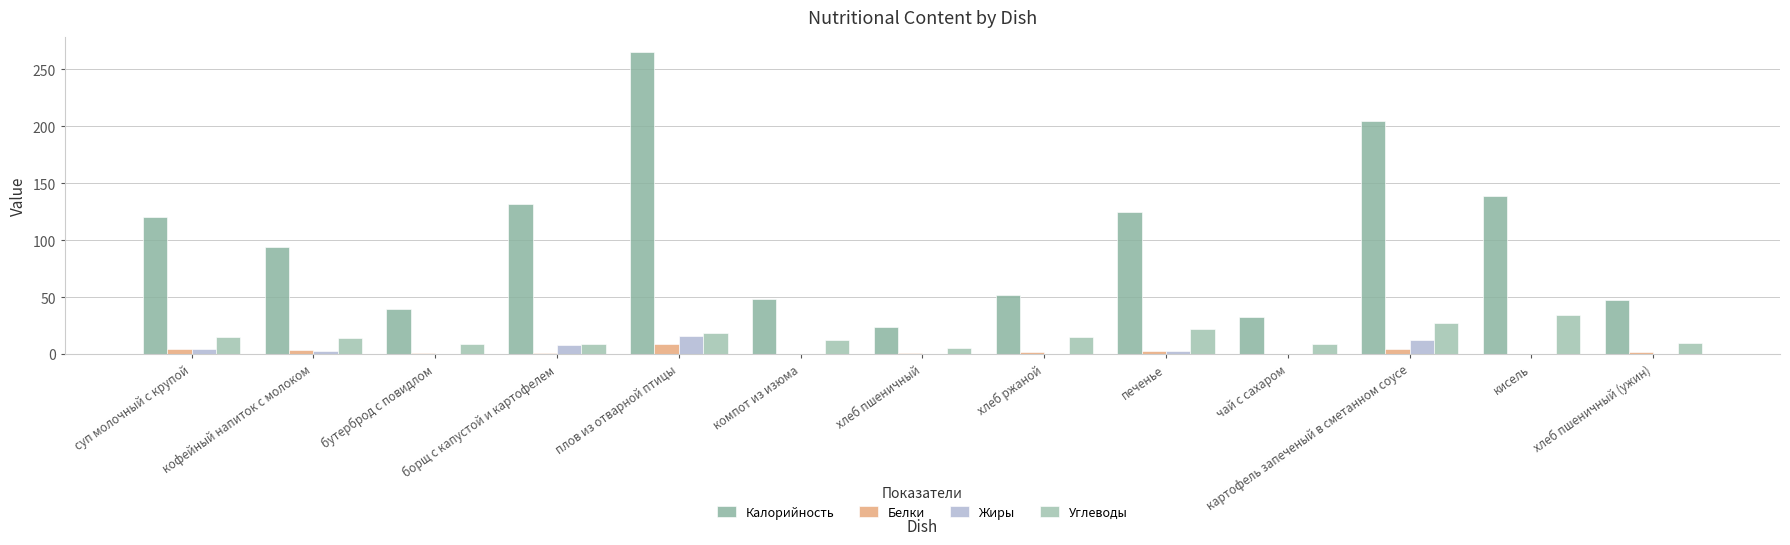

The Белки series shows 4.7 at суп молочный с крупой. True or false?

True